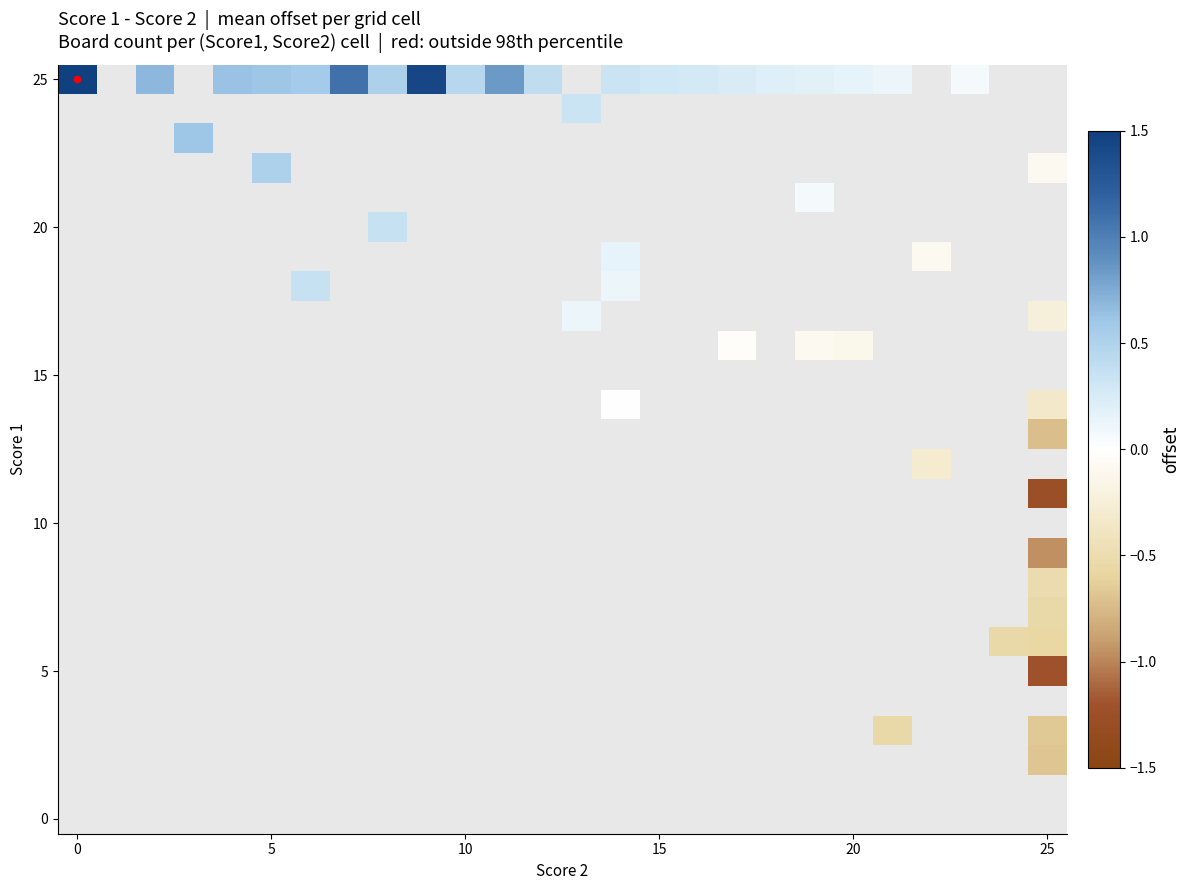

What is the greatest value displayed?

1.5